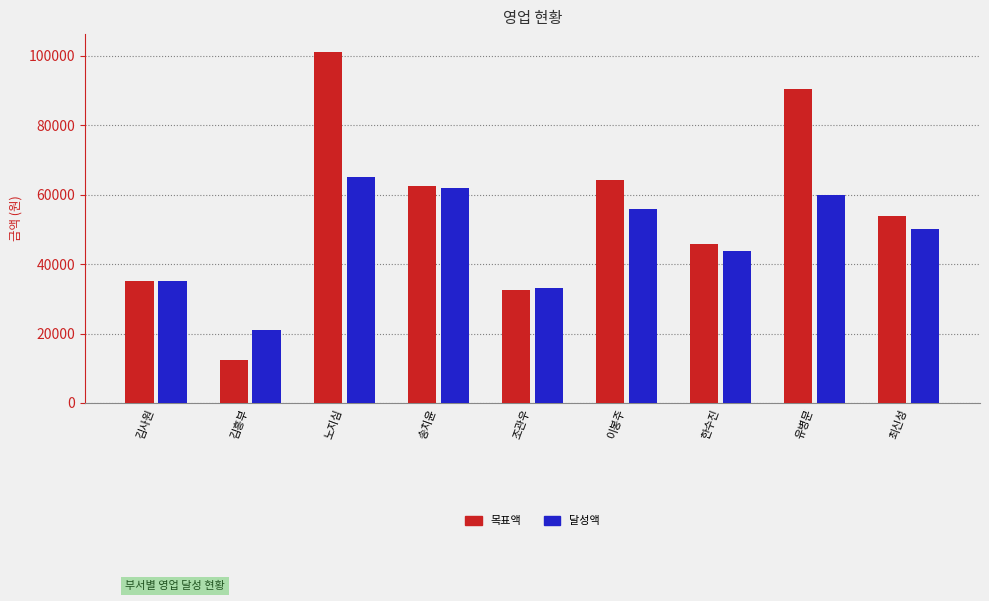

Reading left to right, transcribe all the data shown in this chart.

목표액: 35200	12500	101200	62533	32560	64250	45850	90400	54000
달성액: 35000	21000	65000	61890	33000	56000	43650	60000	50000